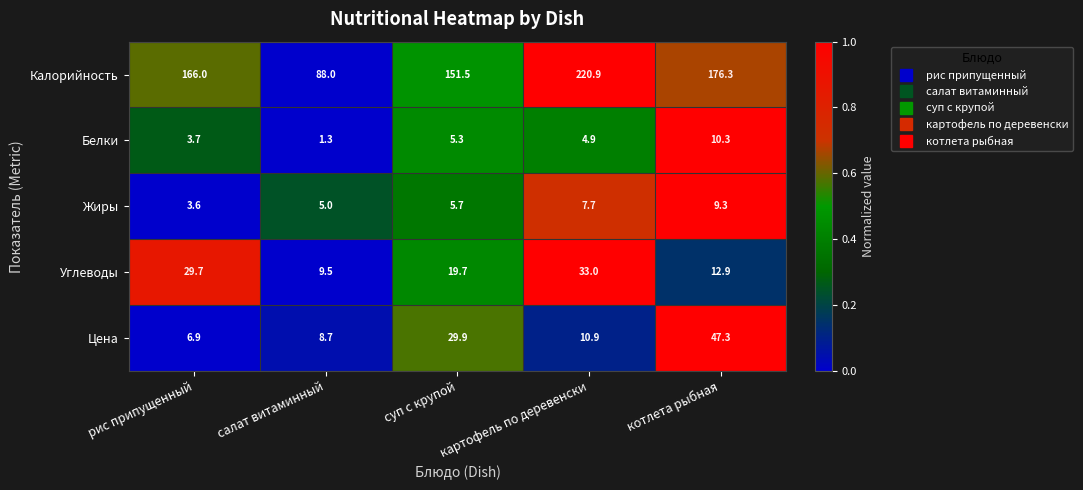

How many data points does each series have?

5